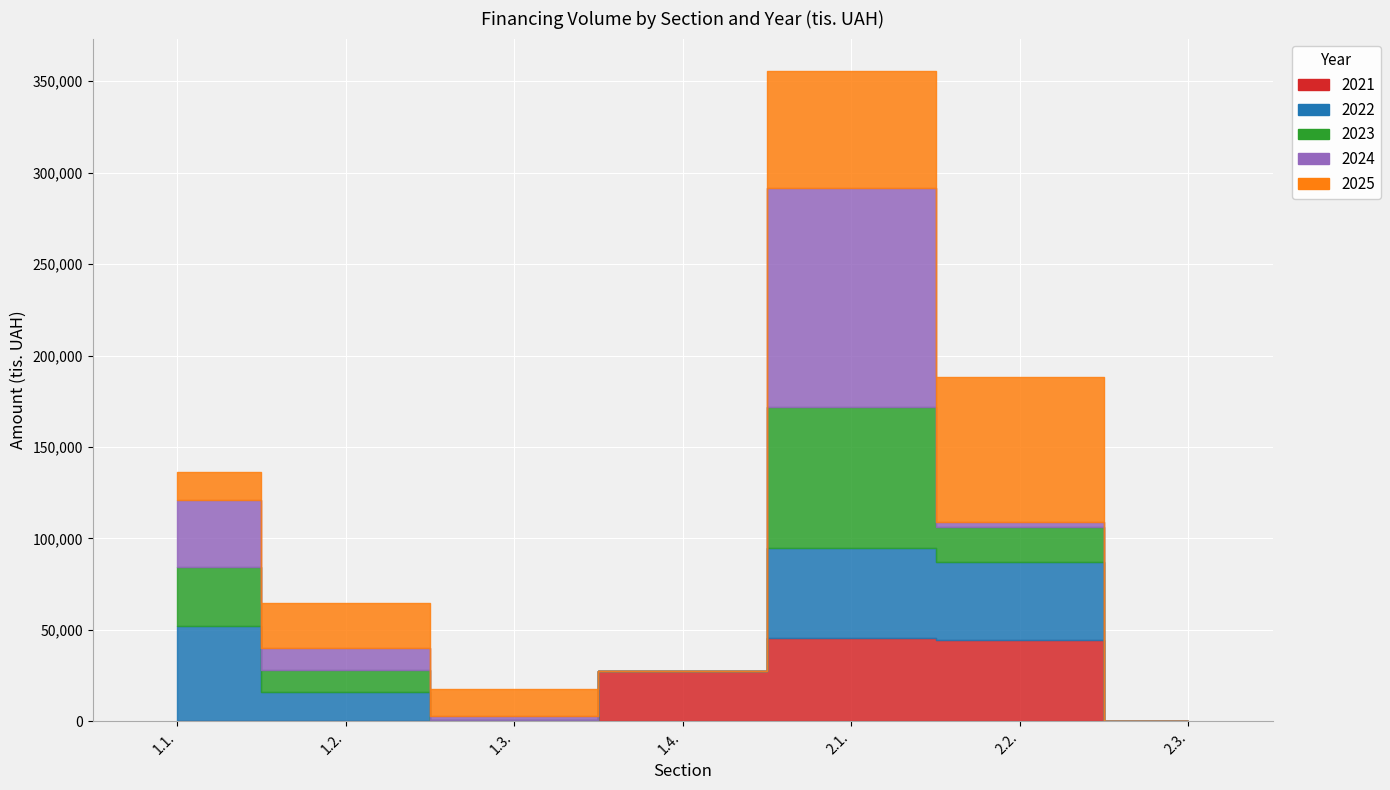

True or false: 2021 has more than 0 points higher than both neighbors.

True